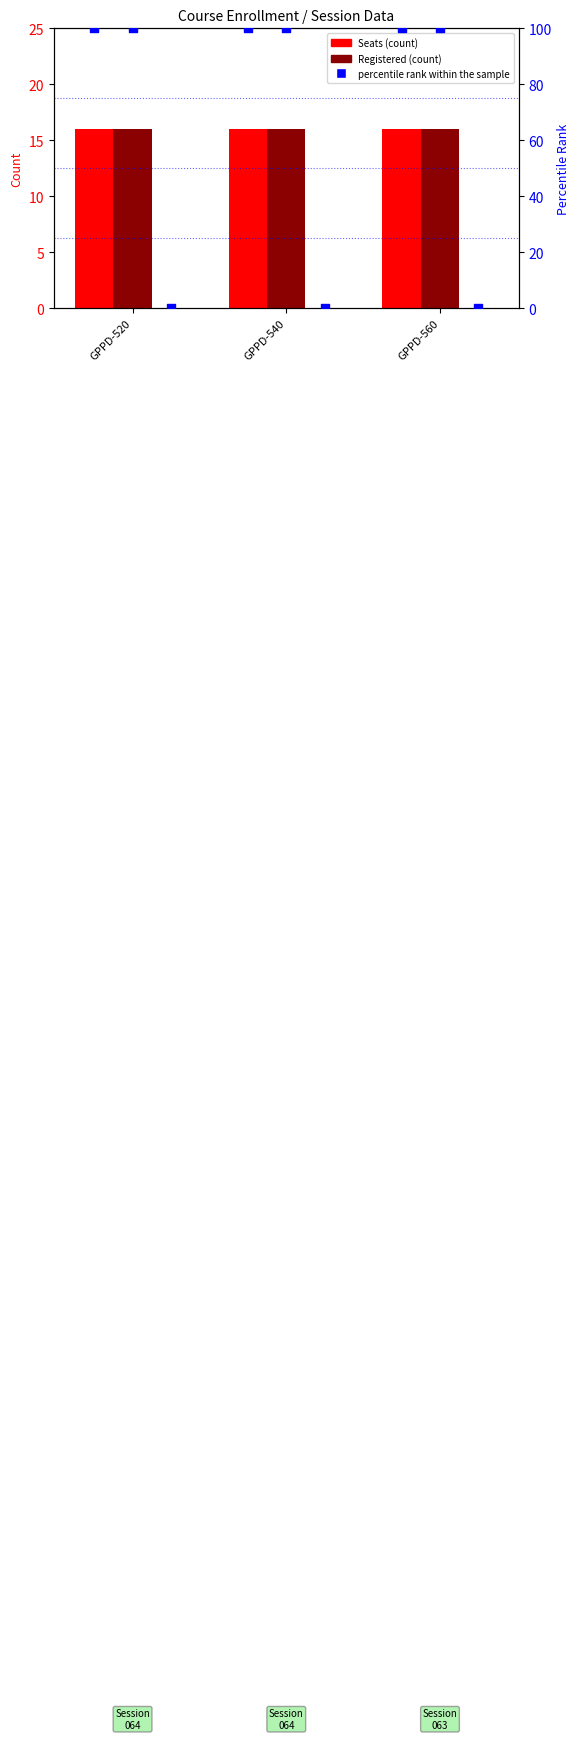

At which category is the sum across all series the highest?

GPPD-520